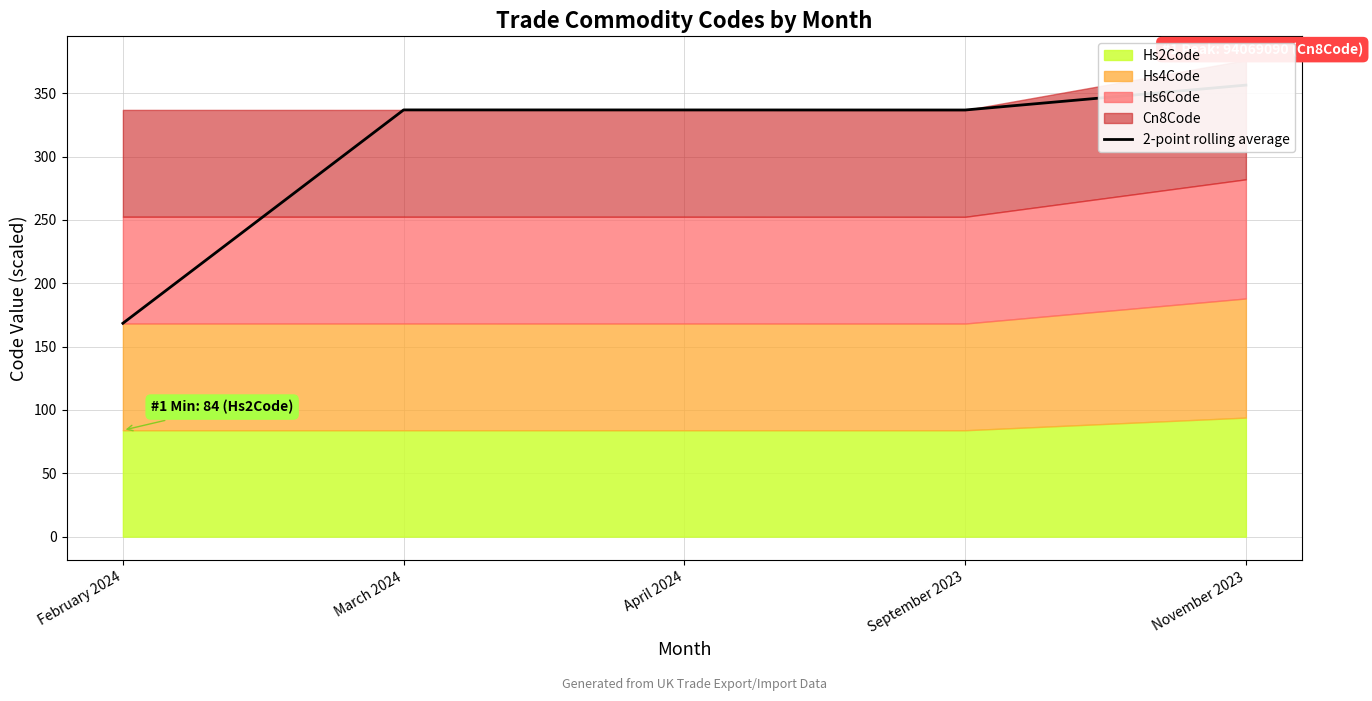

True or false: the data has more than 0 interior local peaks.

True